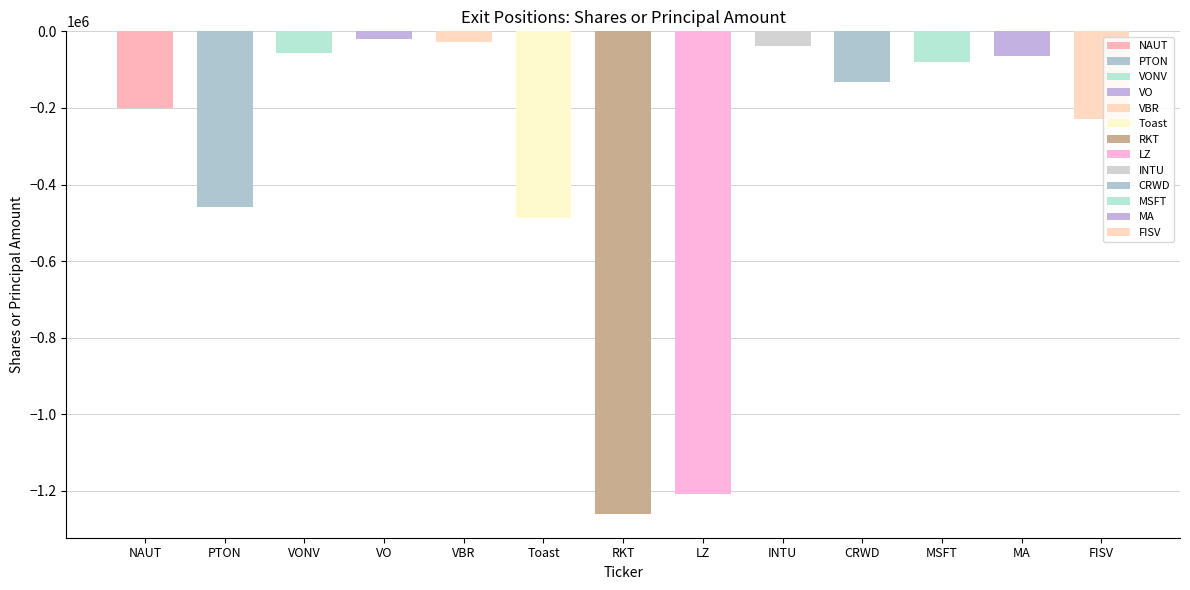

What is the greatest value displayed?

-20456